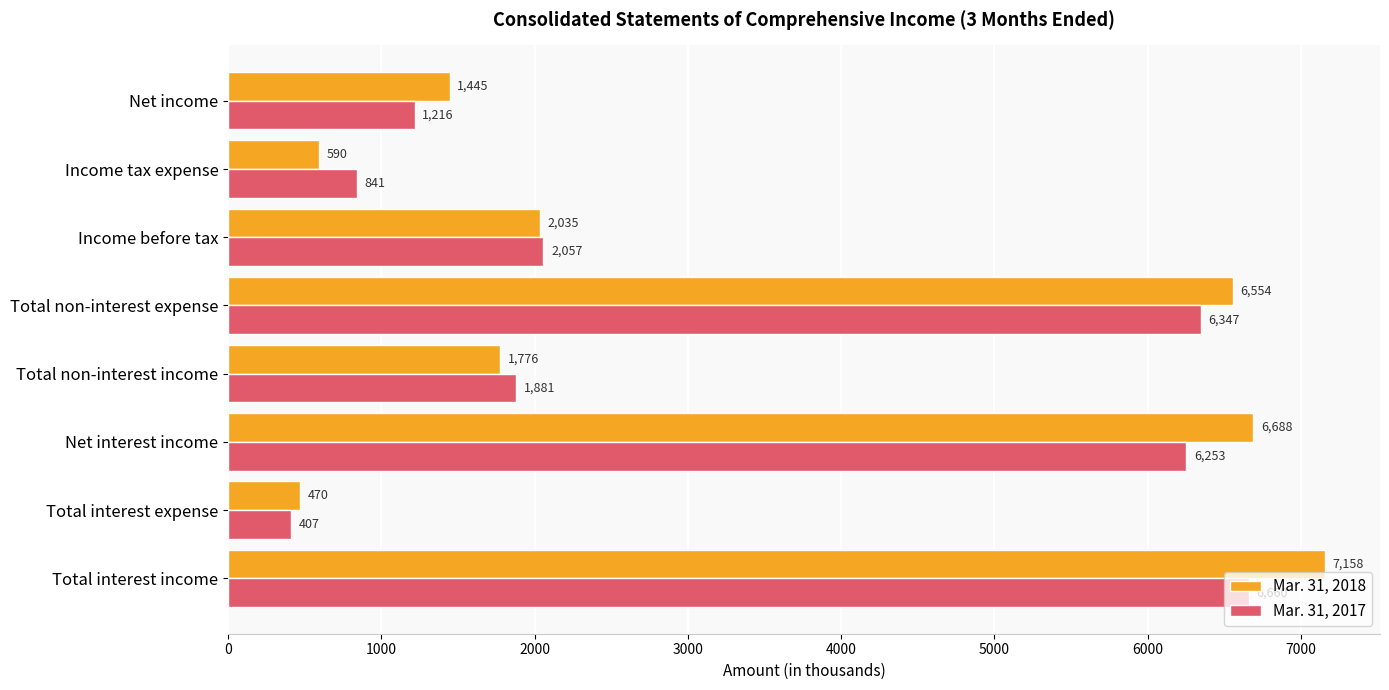

How many data points does each series have?

8